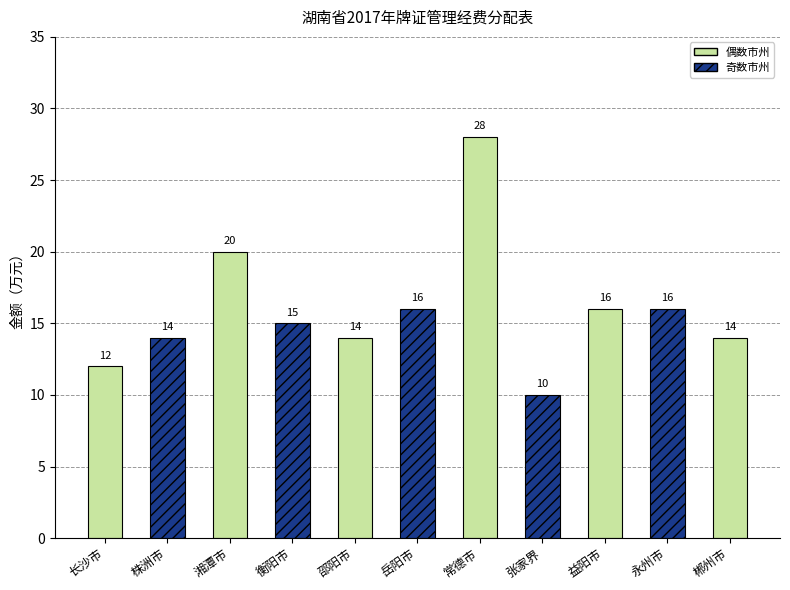

What is the sum of all values?

175